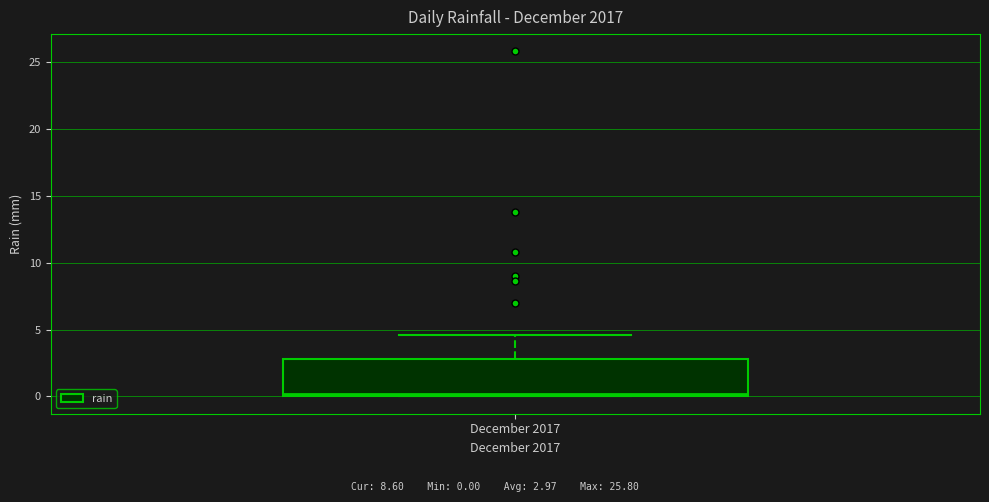

Where is the upper edge of the box for December 2017 on the y-axis? The values are not printed on the chart, so give them approximately, as read against the axis.

3.0